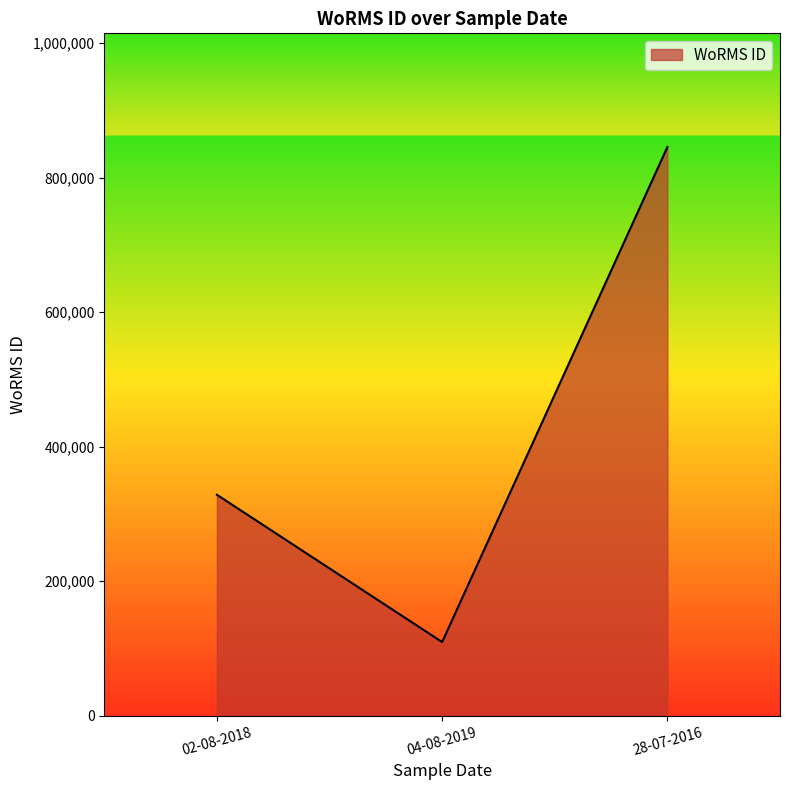

Where is the data nearest to the value 477399?

02-08-2018